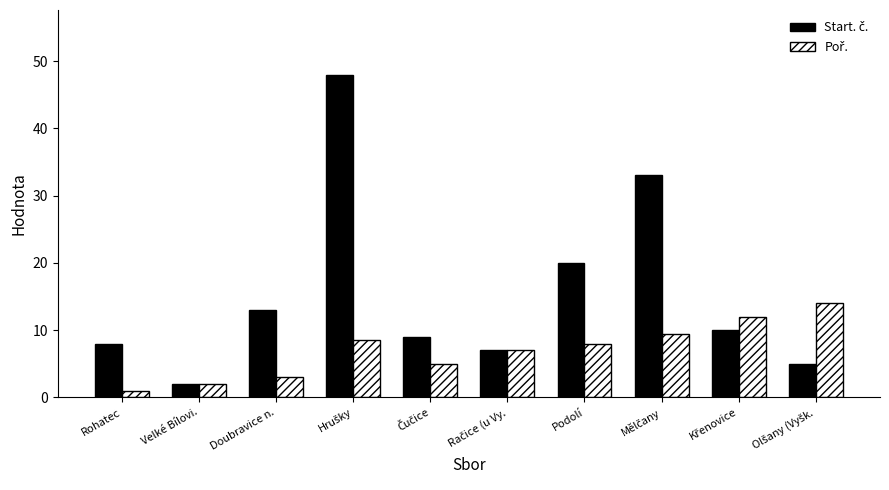

What is the difference between the highest and lowest values at Podolí?

12.0